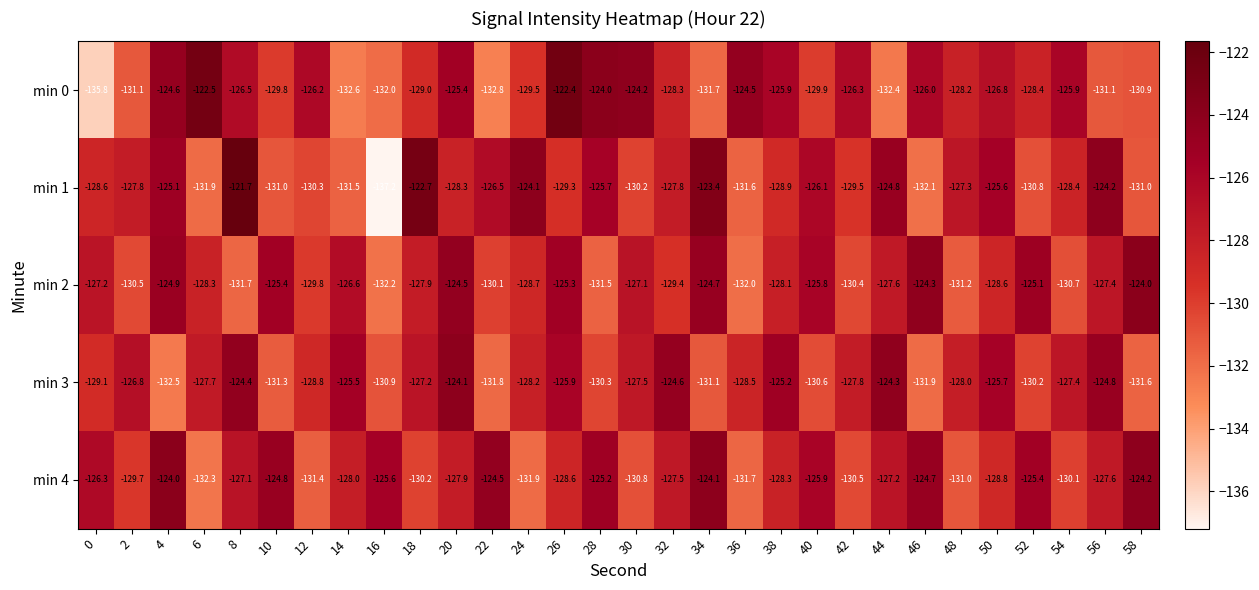

At which label does min 2 first exceed -127?

4